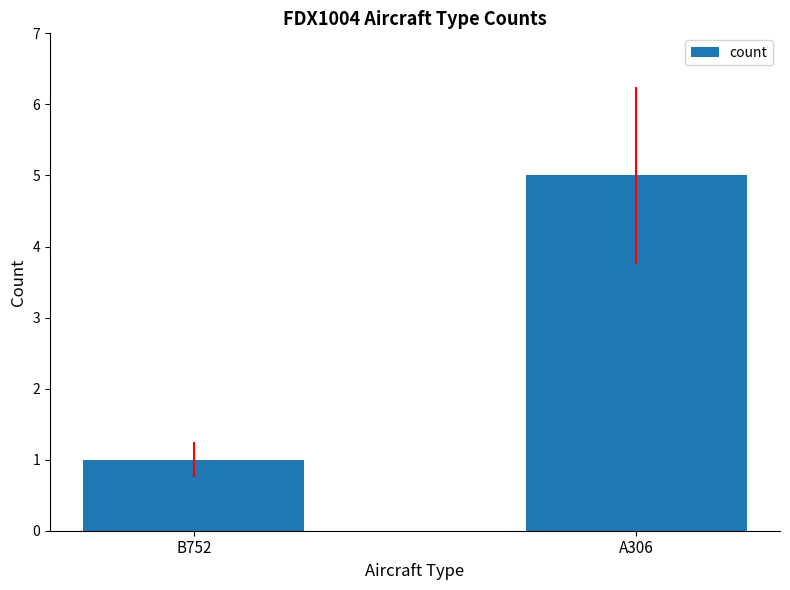

What is the label of the 2nd bar from the right?

B752